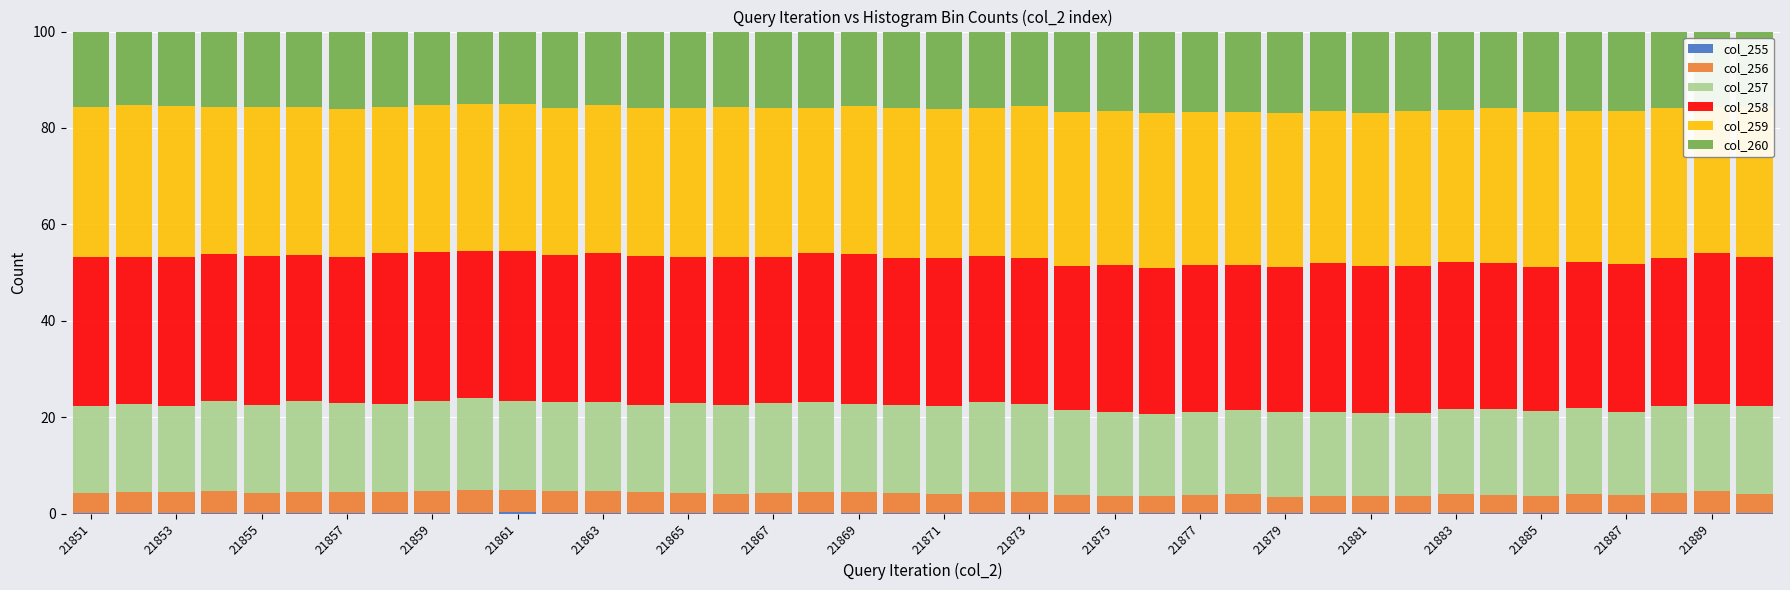

What is the sum of all col_258 values?

1222.5